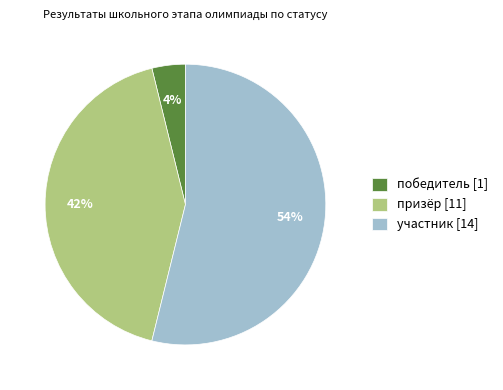

To the nearest percent, what is the difference between the largest and smallest slice percentages?

50%